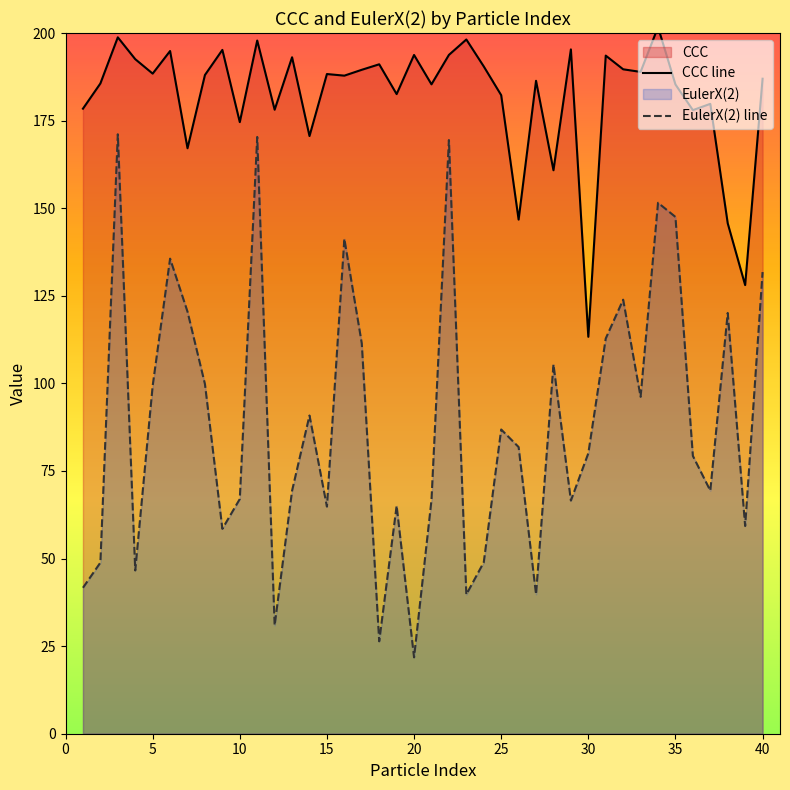

Rank the series at 30 from highest to lowest value.

CCC line, EulerX(2) line